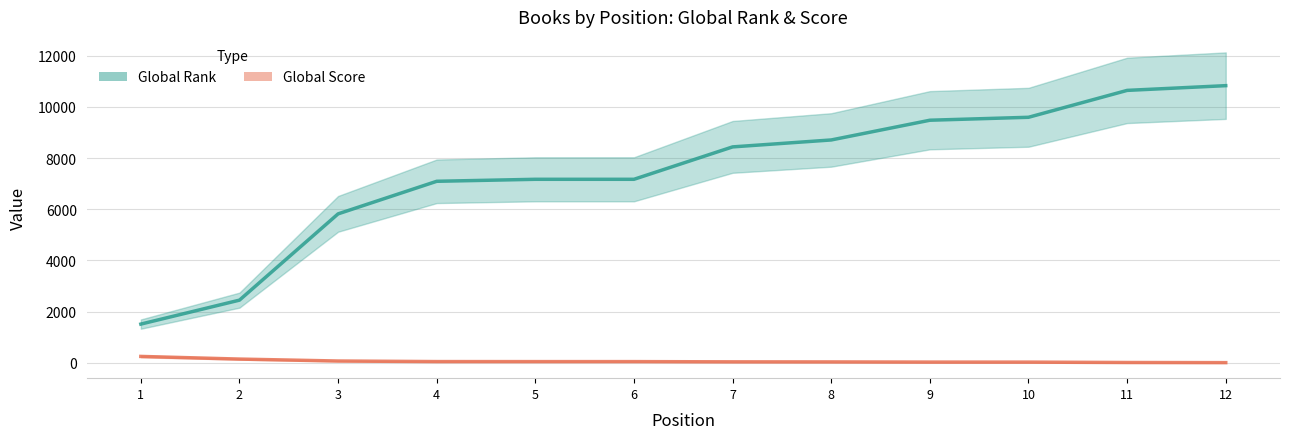

At which label does Global Rank reach its minimum?

1